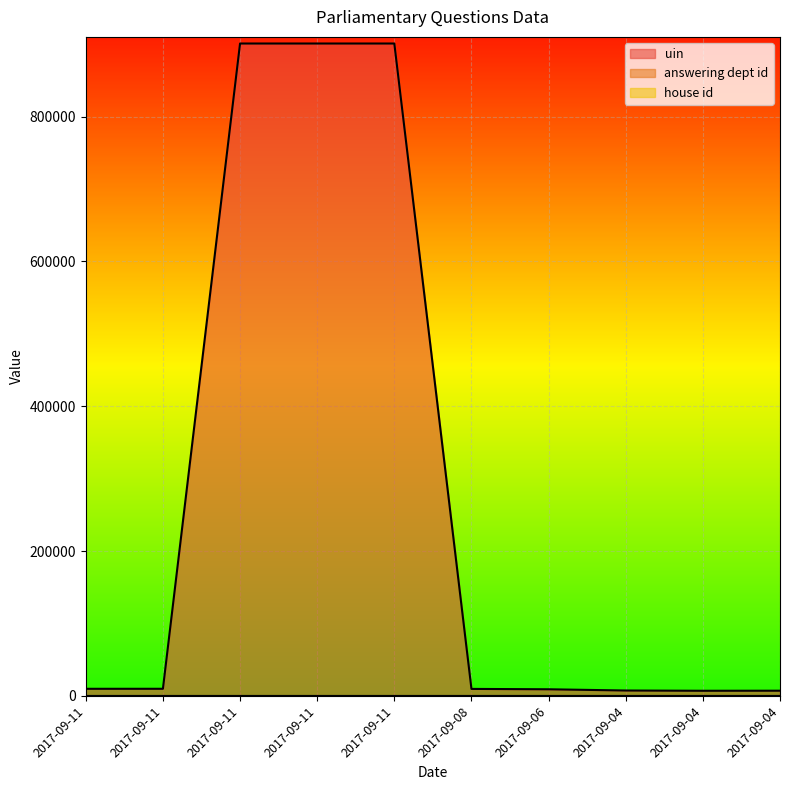

True or false: house id and uin cross at least once.

False